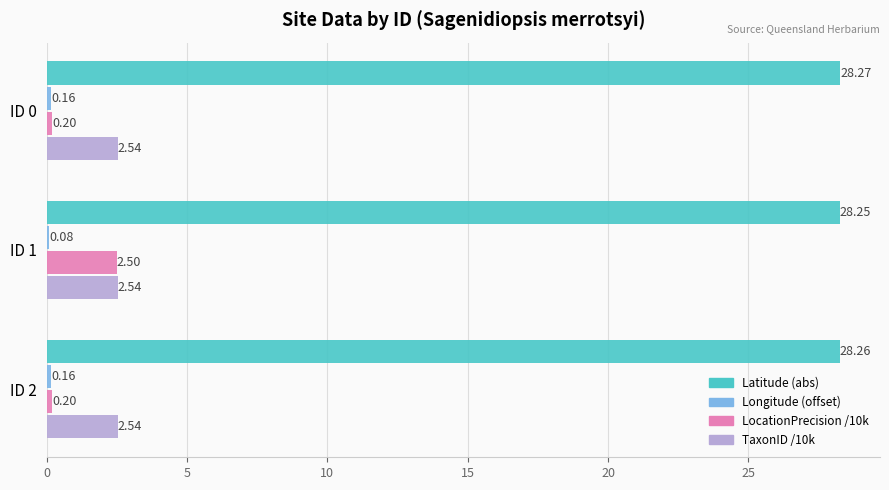

What is the maximum value for LocationPrecision /10k?

2.5